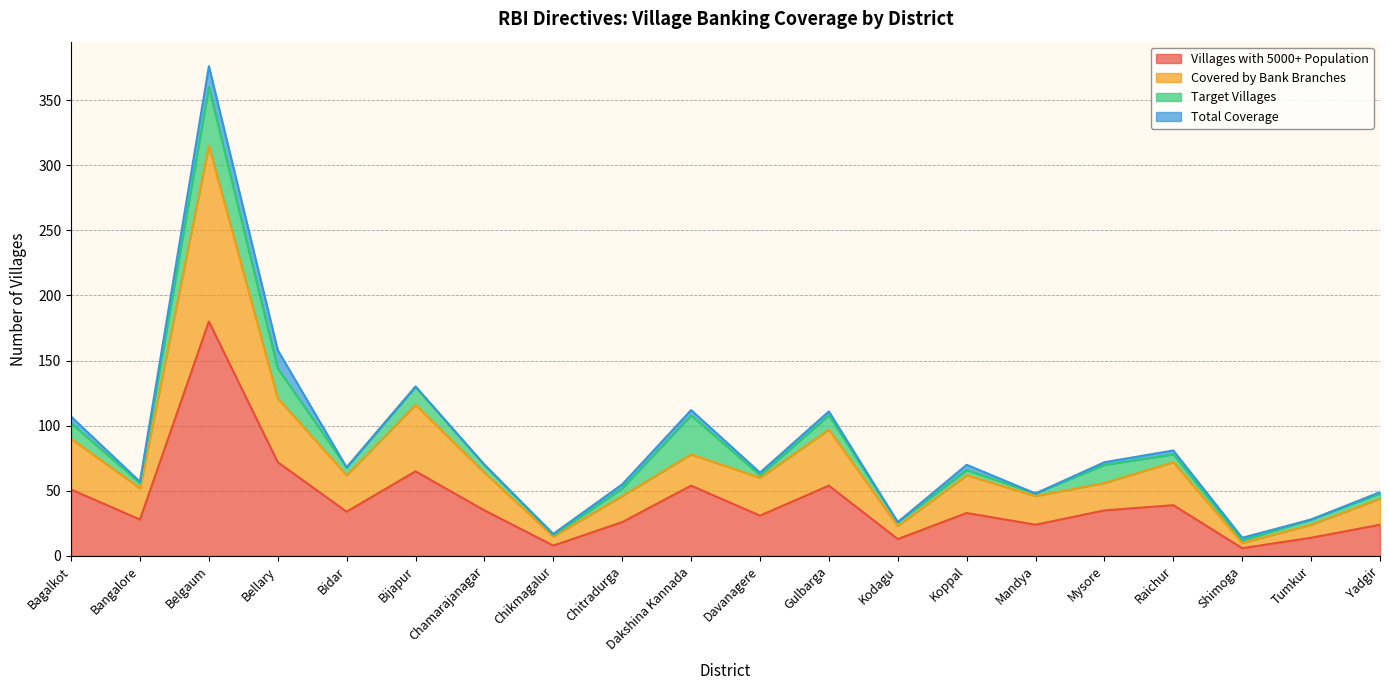

What is the difference between the maximum and minimum values in the Villages with 5000+ Population series?

174